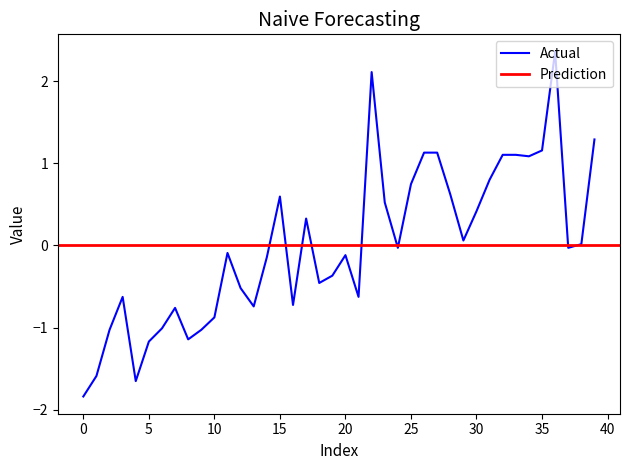

What is the value of the 30th point from the left?

0.1